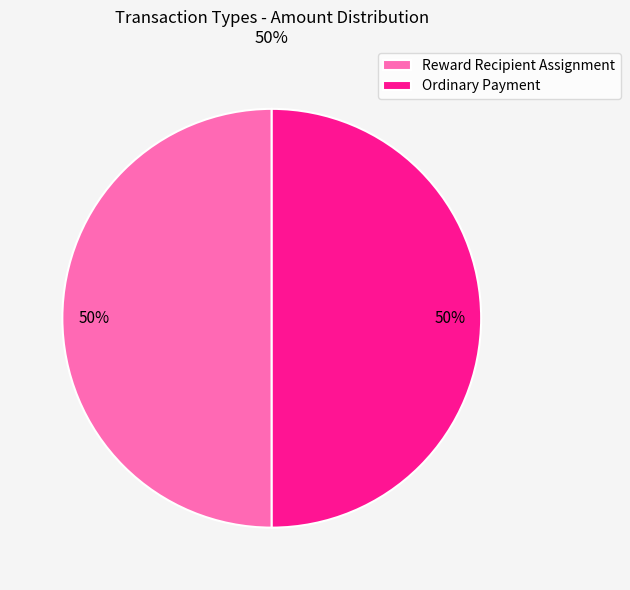

To the nearest percent, what portion does Ordinary Payment represent?

50%